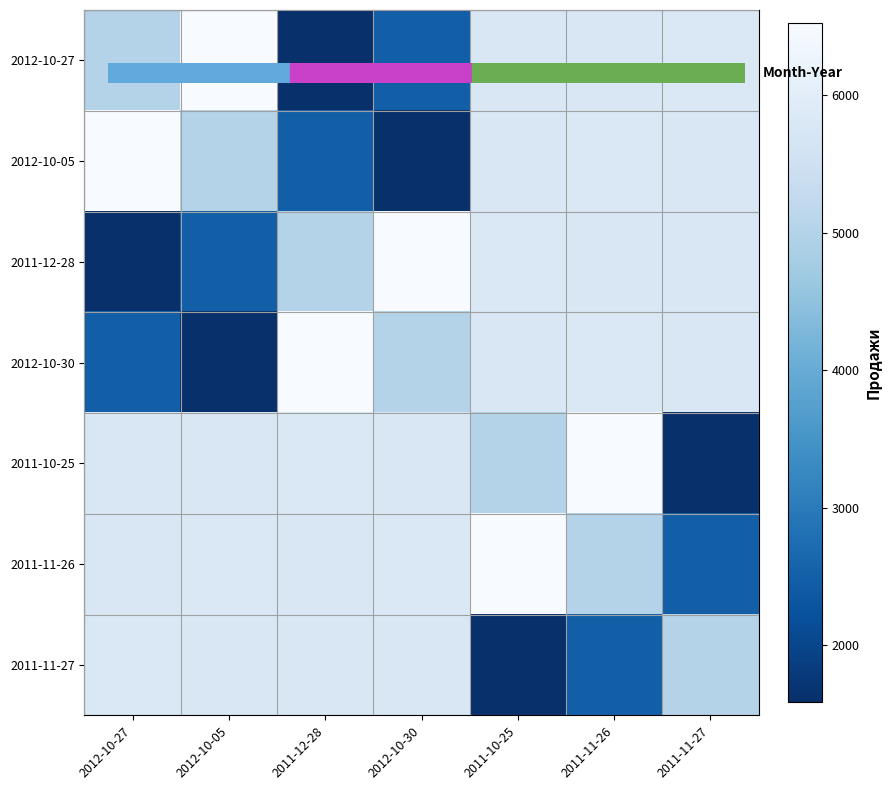

List the series in order of their peak value, lowest first.

2011-11-27, 2012-10-27, 2012-10-05, 2011-12-28, 2012-10-30, 2011-10-25, 2011-11-26